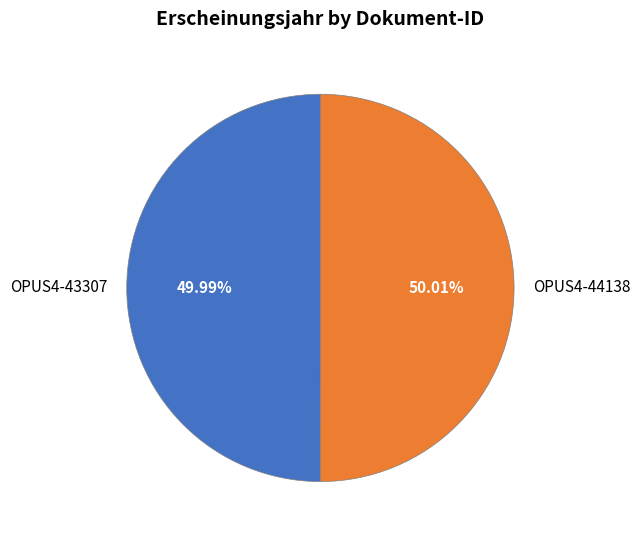

Is there any slice that represents more than half of the pie?

Yes